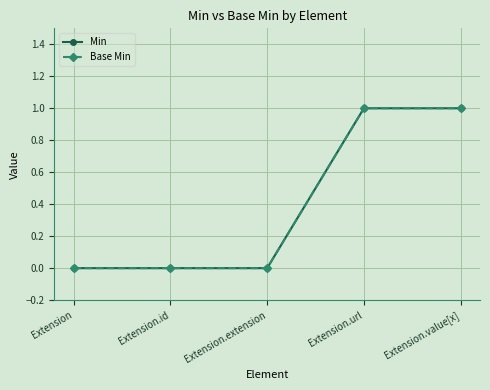

Is this an area chart (filled region under the line)?

No